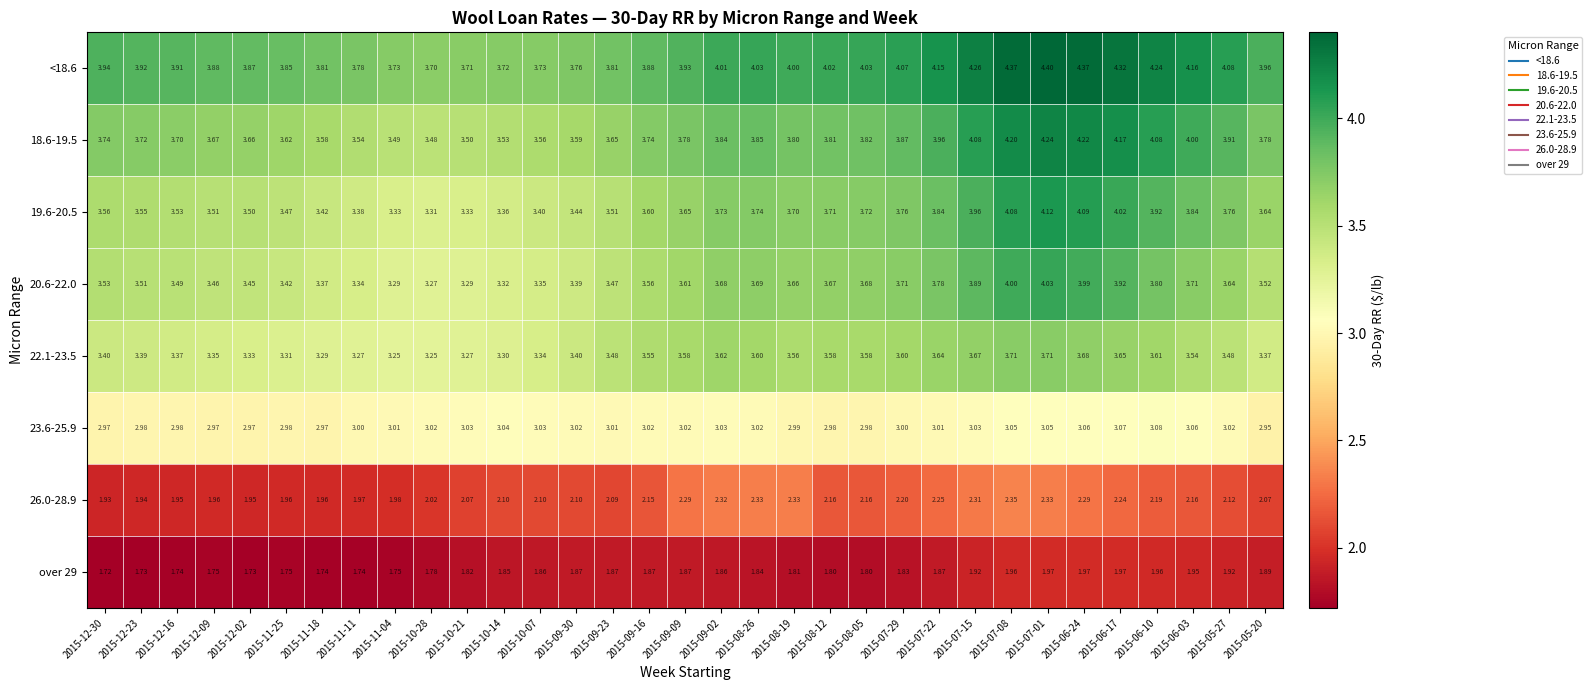

Rank the series by their maximum value, from highest to lowest.

<18.6, 18.6-19.5, 19.6-20.5, 20.6-22.0, 22.1-23.5, 23.6-25.9, 26.0-28.9, over 29